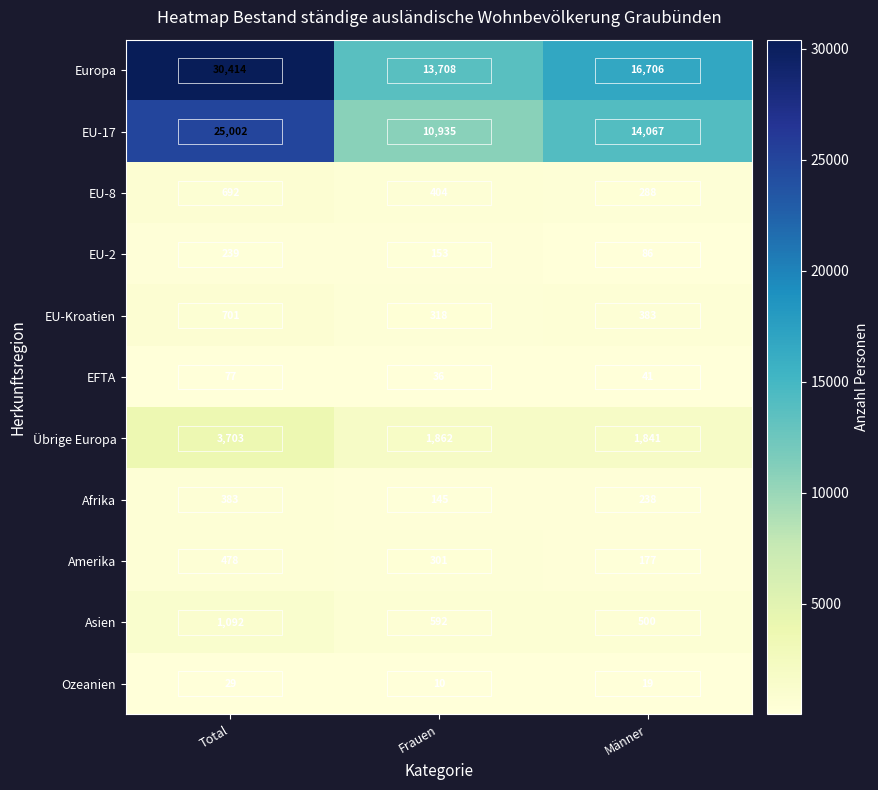

Where does the Europa series first go above 16706?

Total